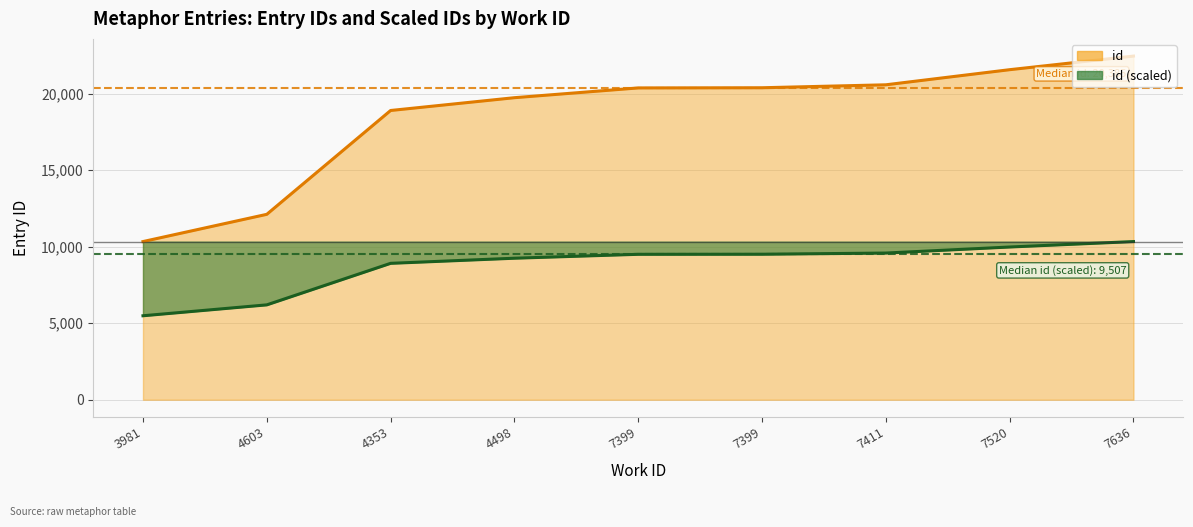

Count the number of categories in the chart.

9